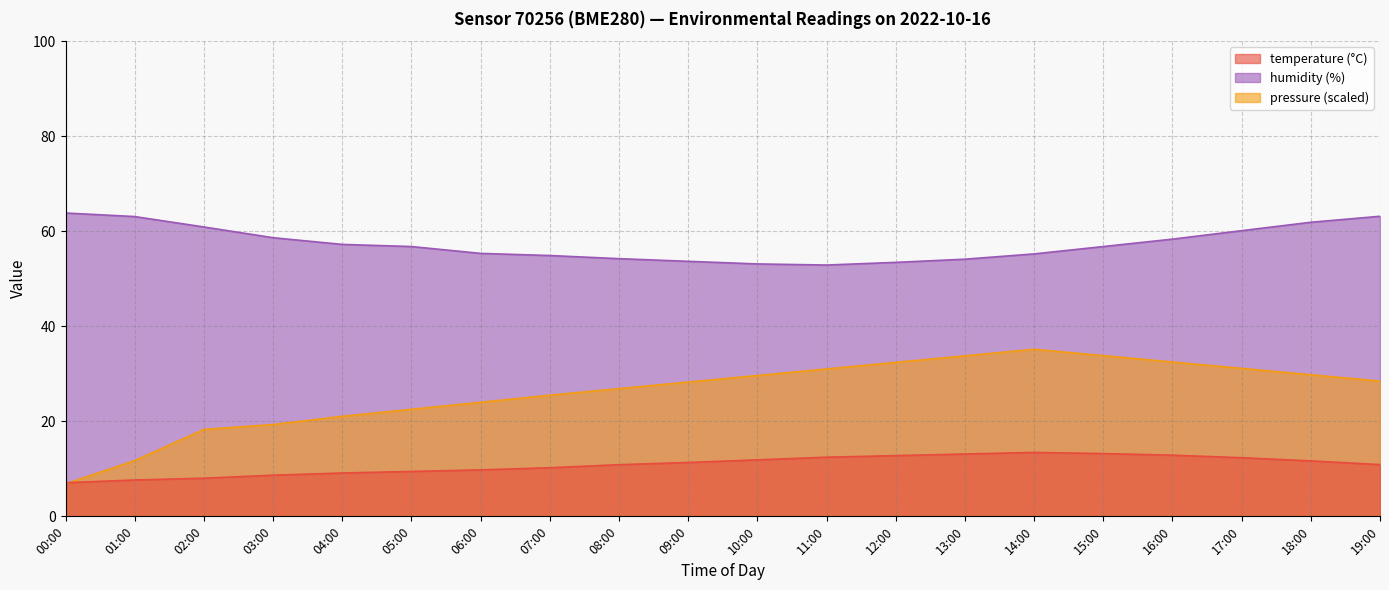

At which category does temperature reach its first local peak?

14:00